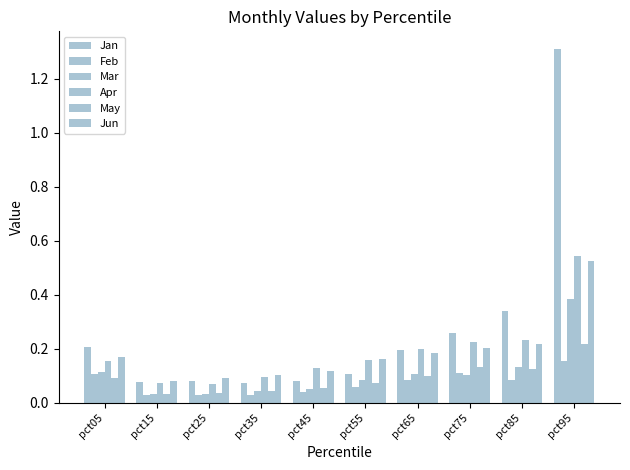

At which label is Jun closest to 0?

pct15